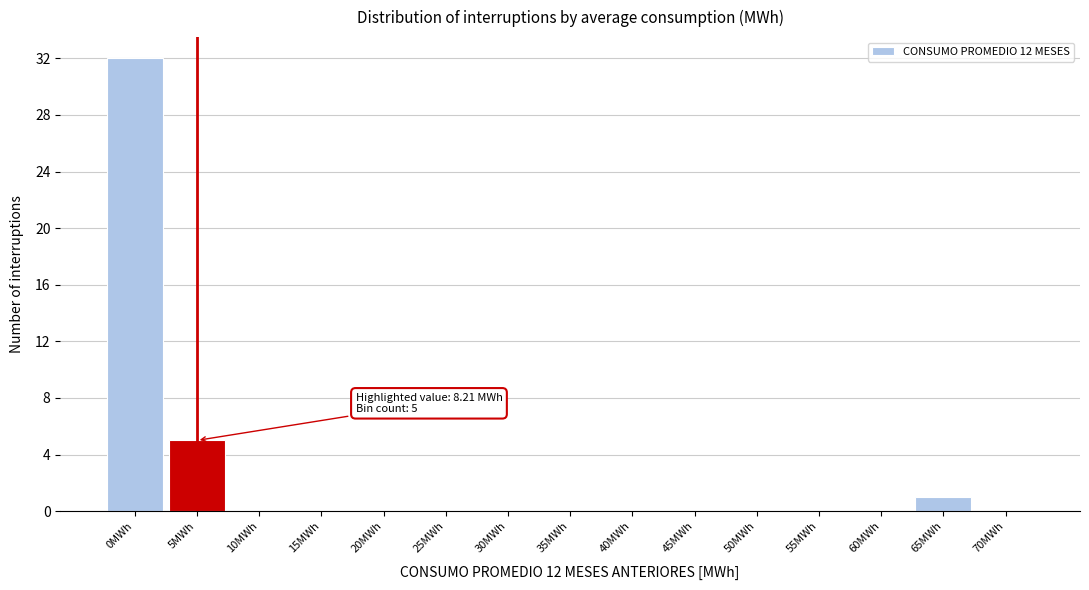

Reading left to right, transcribe all the data shown in this chart.

0MWh=32	5MWh=5	10MWh=0	15MWh=0	20MWh=0	25MWh=0	30MWh=0	35MWh=0	40MWh=0	45MWh=0	50MWh=0	55MWh=0	60MWh=0	65MWh=1	70MWh=0